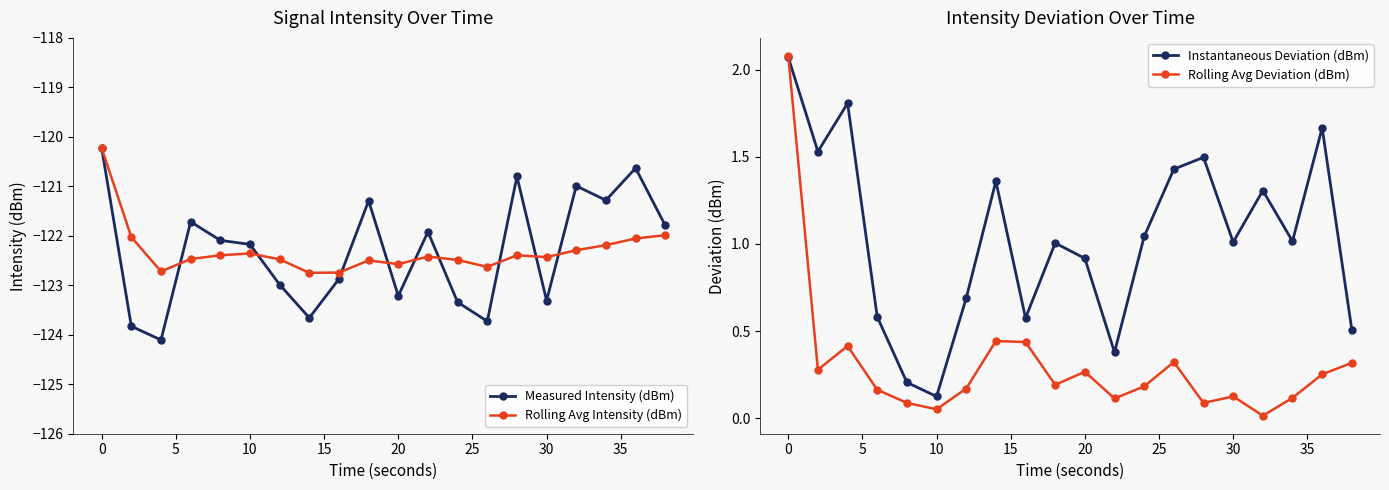

Which series has the largest range (max minus min)?

Measured Intensity (dBm)